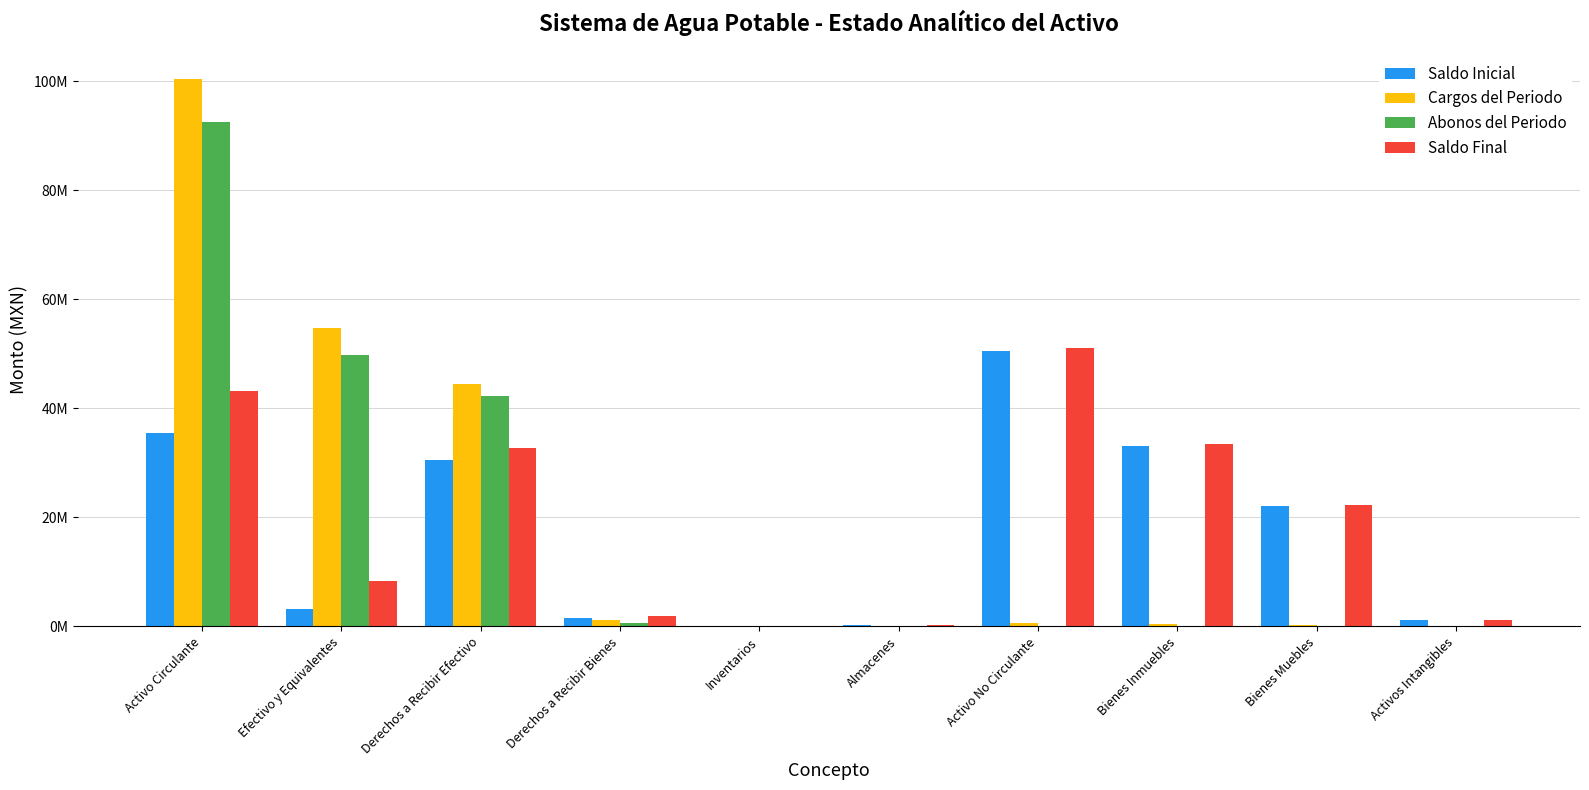

True or false: Abonos del Periodo has a value of 0.0 at Bienes Inmuebles.

True